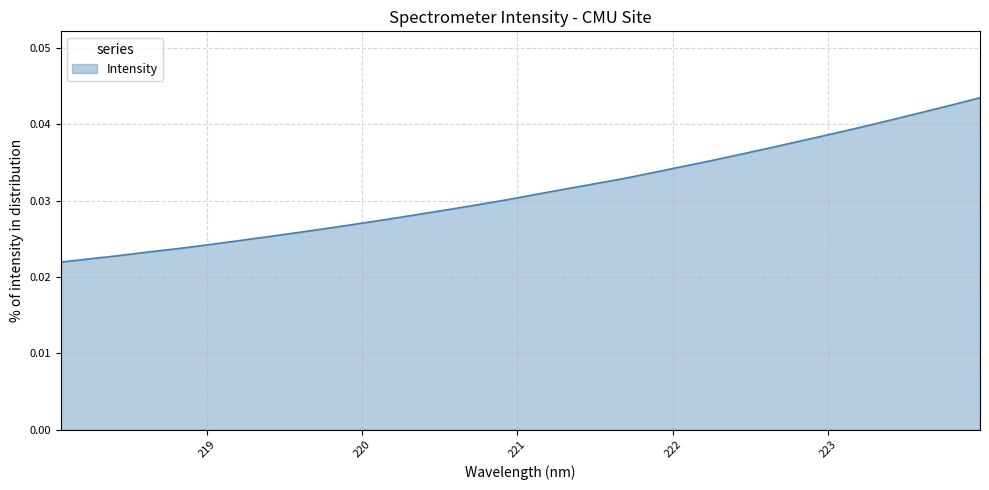

Rank the categories by value from lowest to highest.

218.0596, 218.2508, 218.442, 218.6332, 218.8244, 219.0156, 219.2067, 219.3979, 219.589, 219.7801, 219.9712, 220.1623, 220.3533, 220.5444, 220.7354, 220.9264, 221.1174, 221.3083, 221.4993, 221.6902, 221.8812, 222.0721, 222.263, 222.4538, 222.6447, 222.8355, 223.0264, 223.2172, 223.408, 223.5987, 223.7895, 223.9802